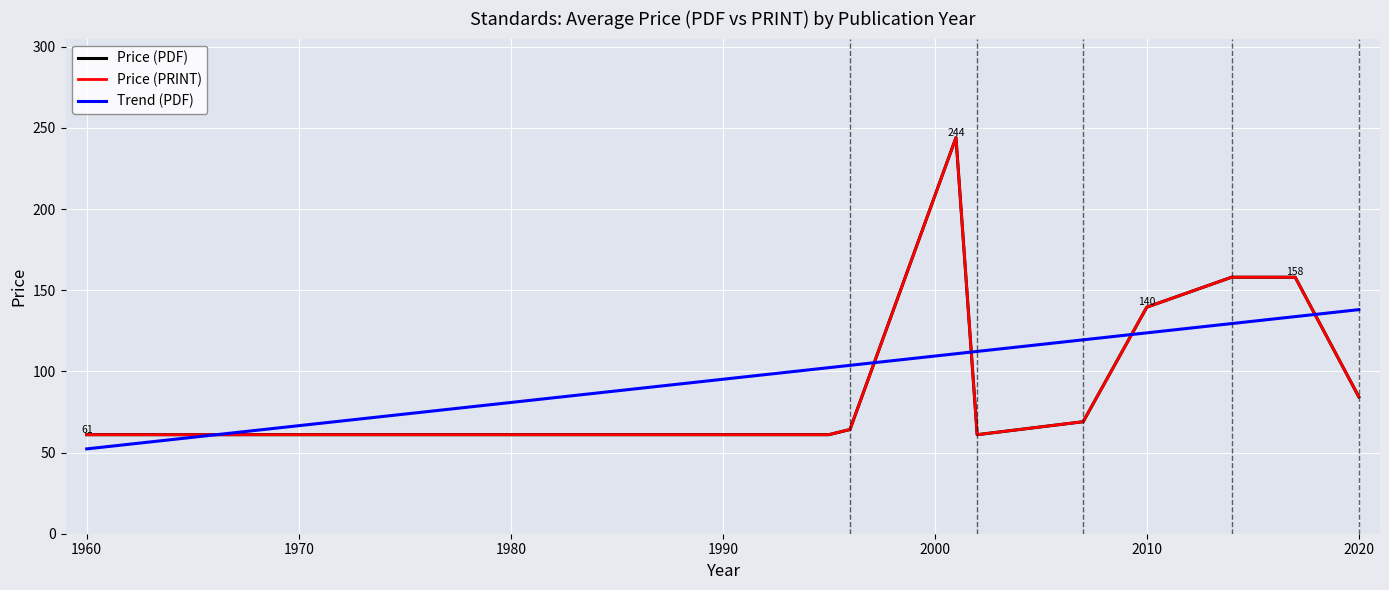

What is the label of the 26th point from the right?

1996